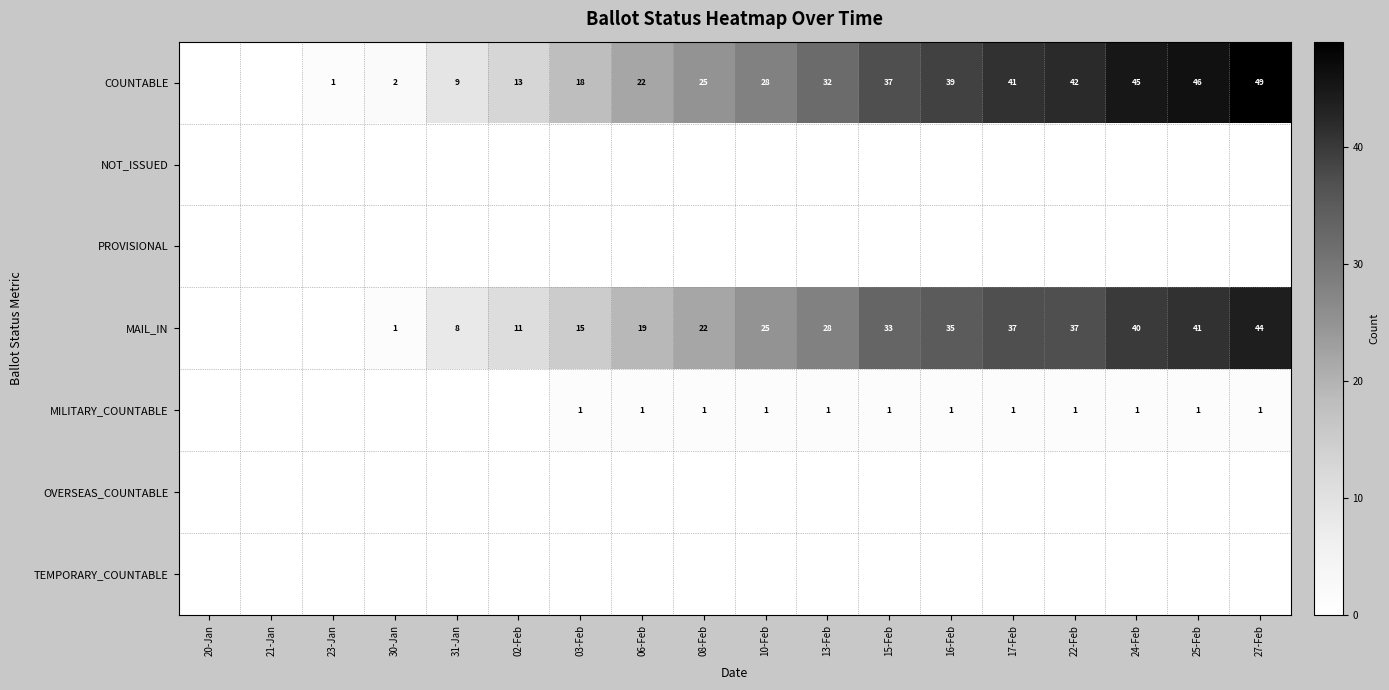

What is the spread (max minus min) of values at 10-Feb?

28